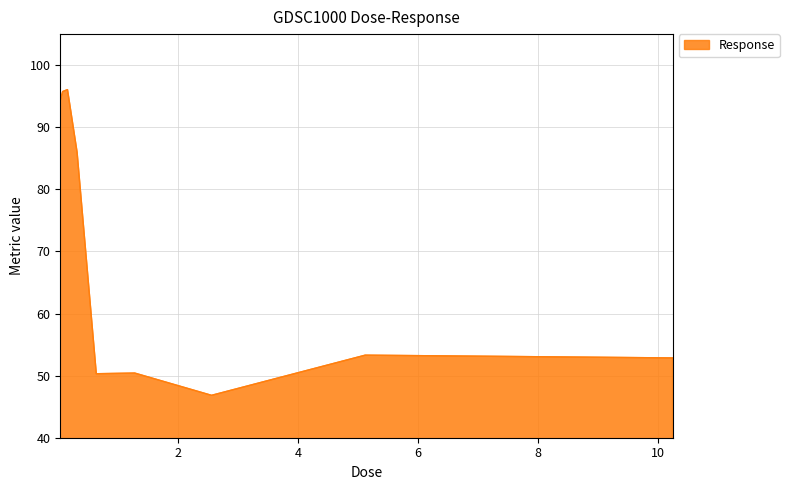

What is the greatest value displayed?

96.1